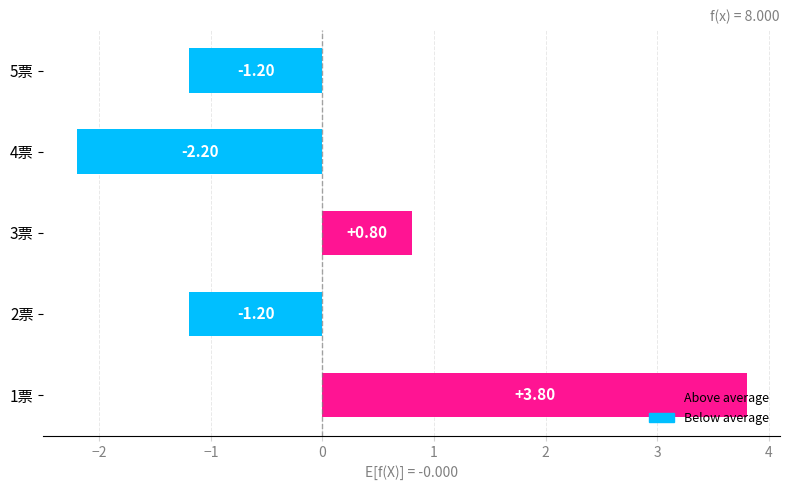

Which has a higher value, 2票 or 3票?

3票